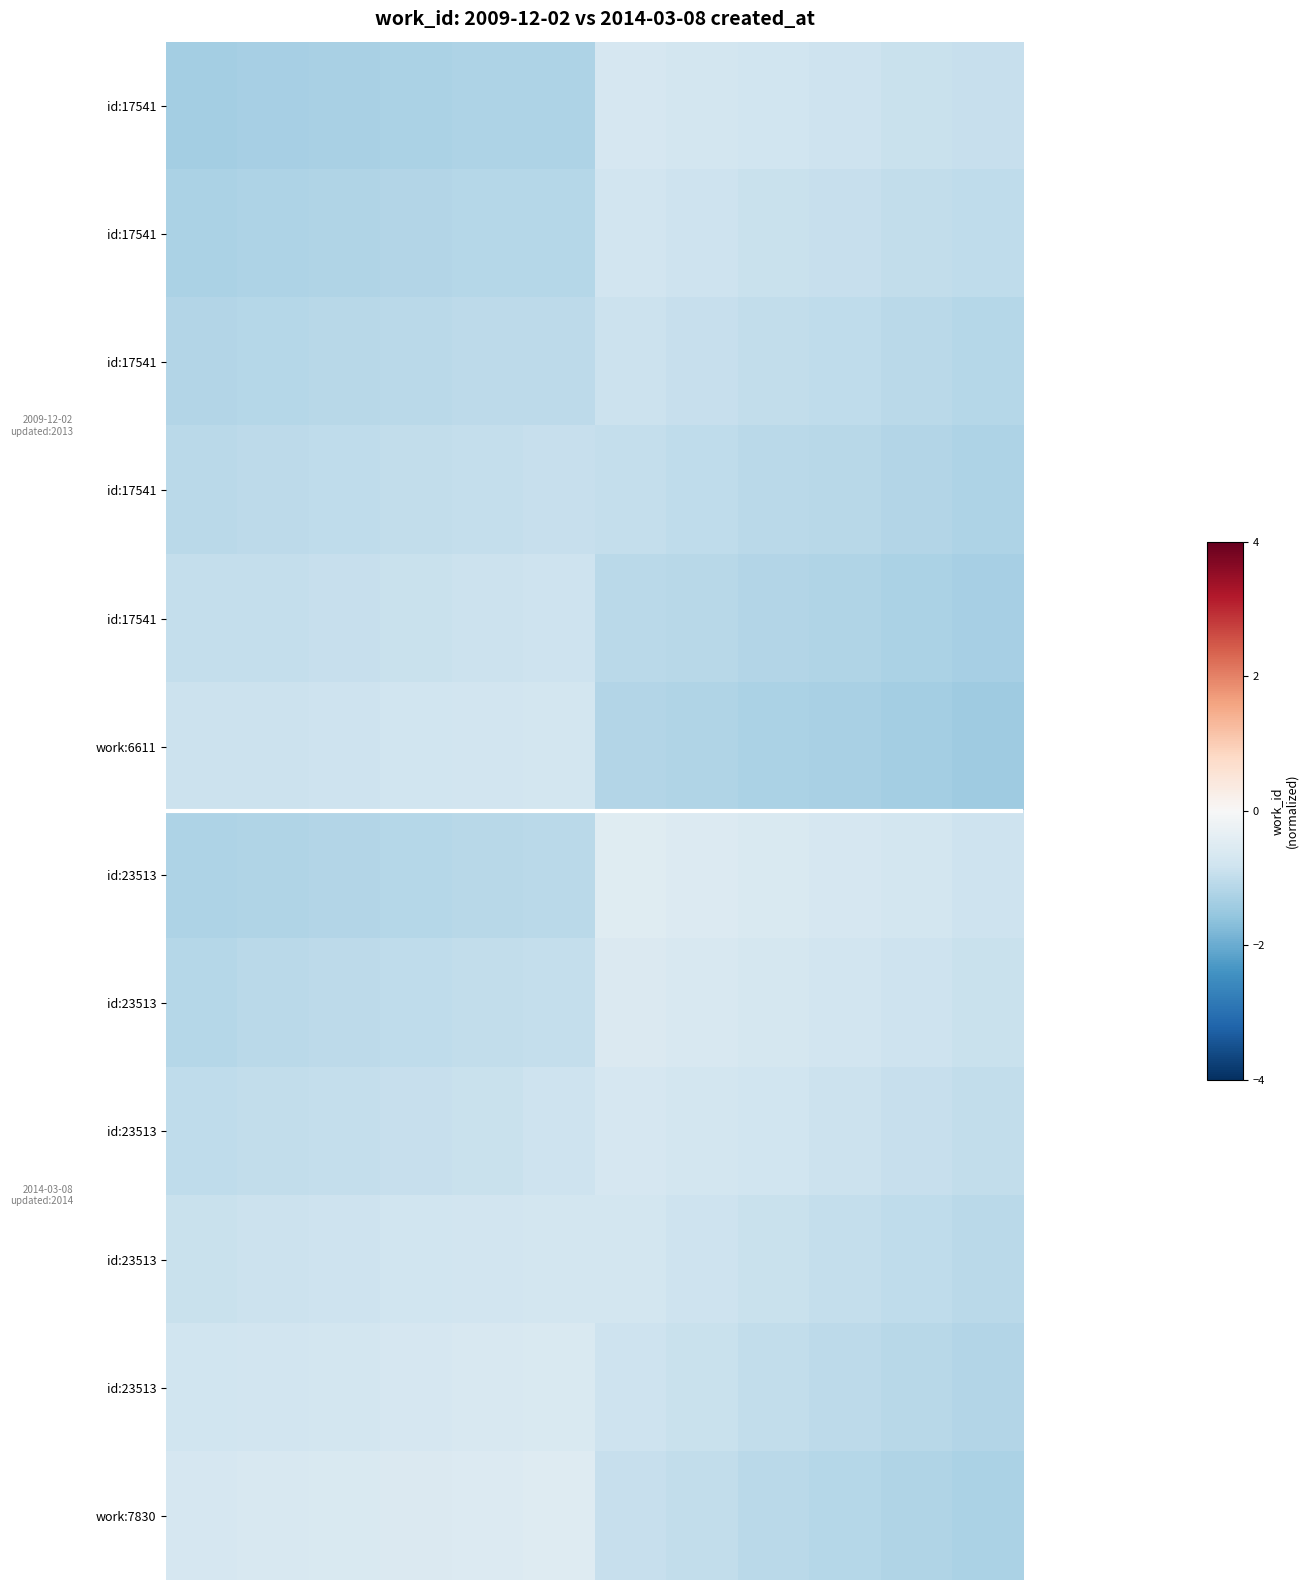

What is the difference between the highest and lowest values at 11?

0.6